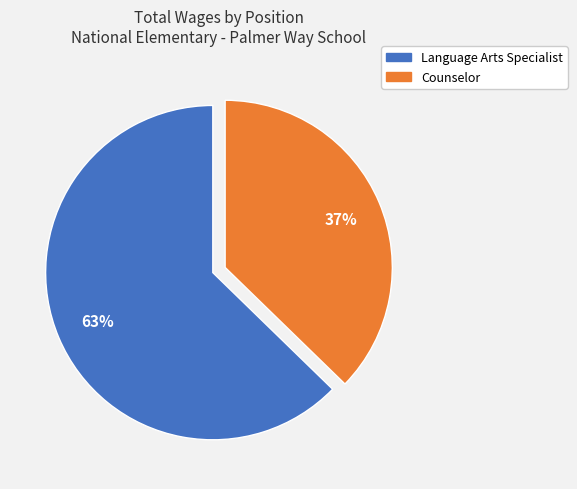

What percentage is the Language Arts Specialist slice, to the nearest percent?

63%